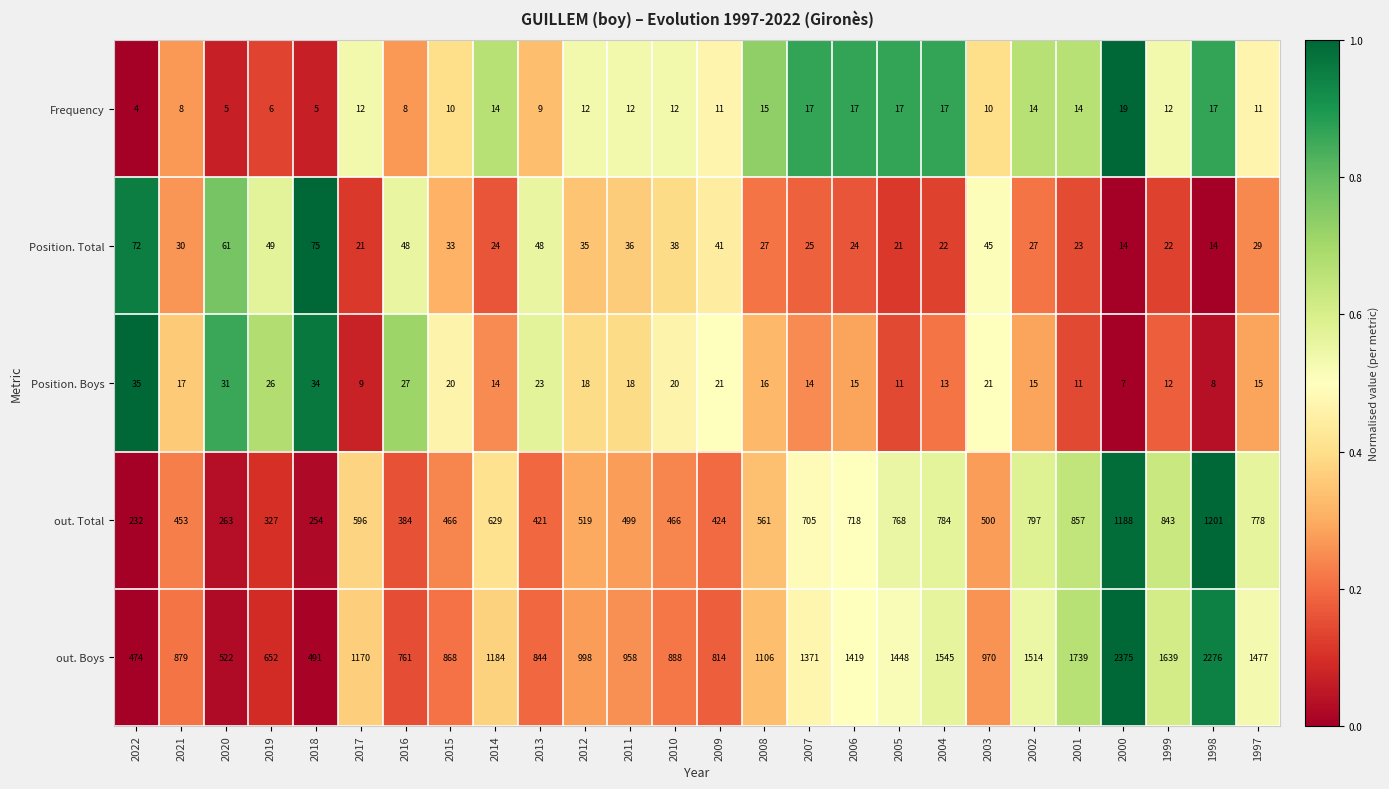

List the series in order of their peak value, highest first.

out. Boys, out. Total, Position. Total, Position. Boys, Frequency